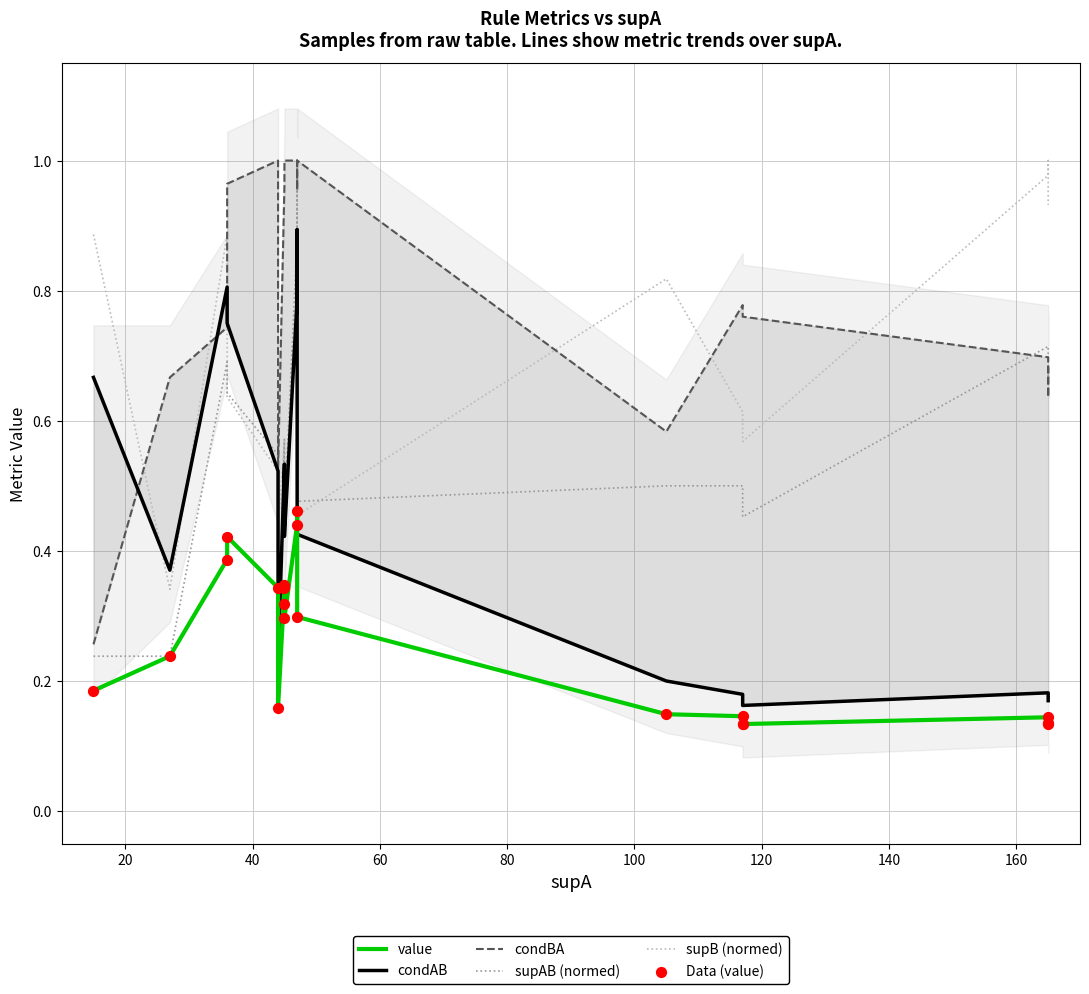

Which series has the largest total across all categories?

condBA